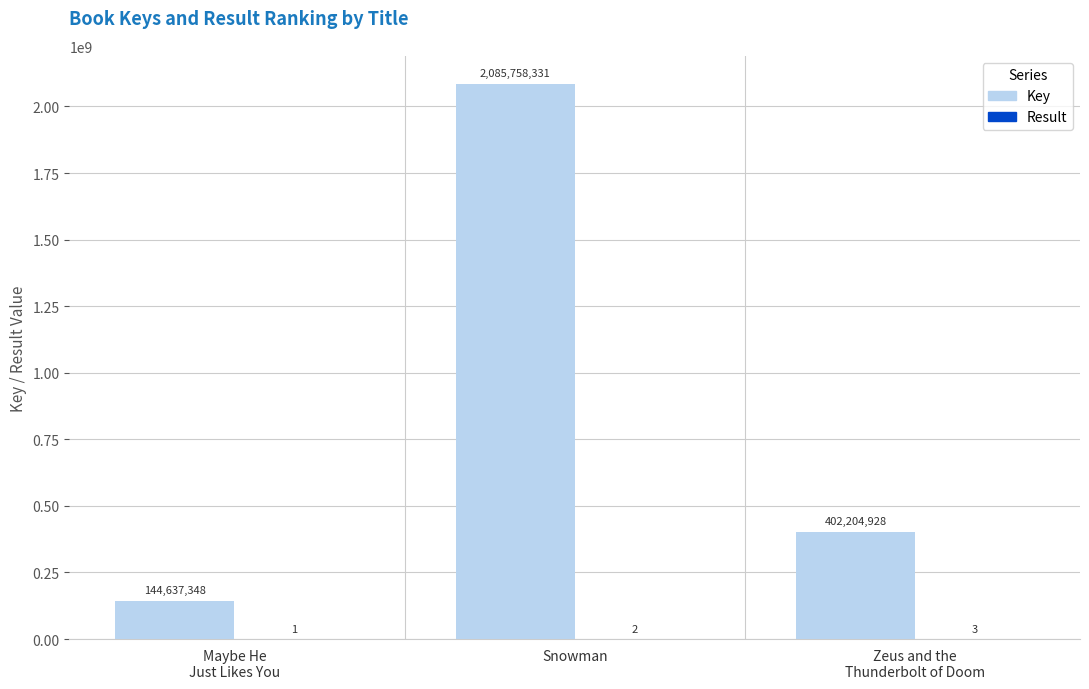

How many categories are shown in the chart?

3